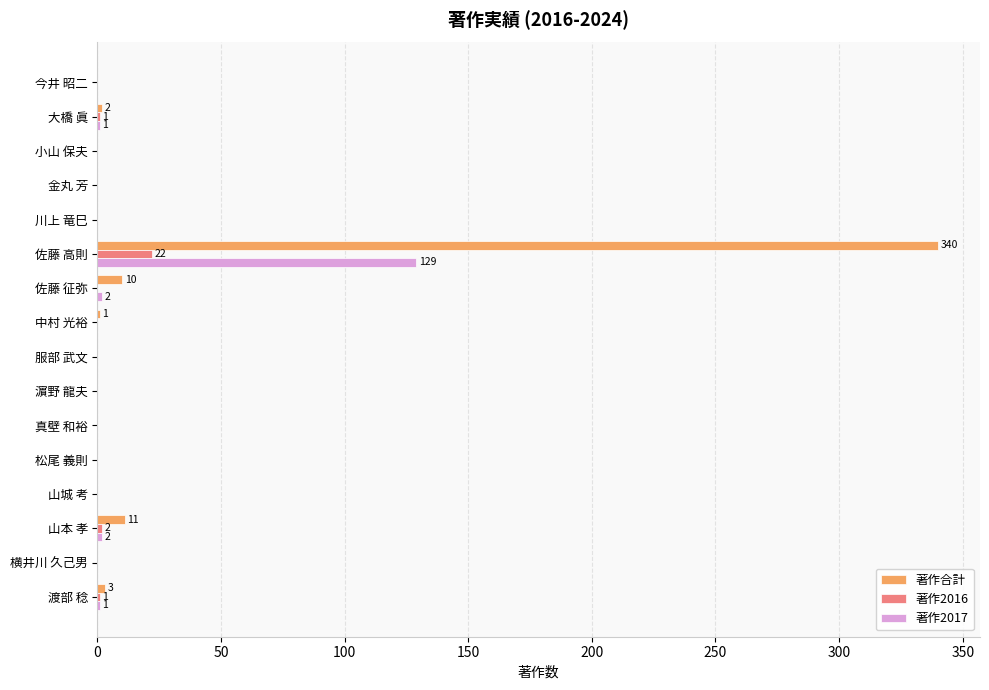

The 著作合計 series shows 144 at 今井 昭二. True or false?

False